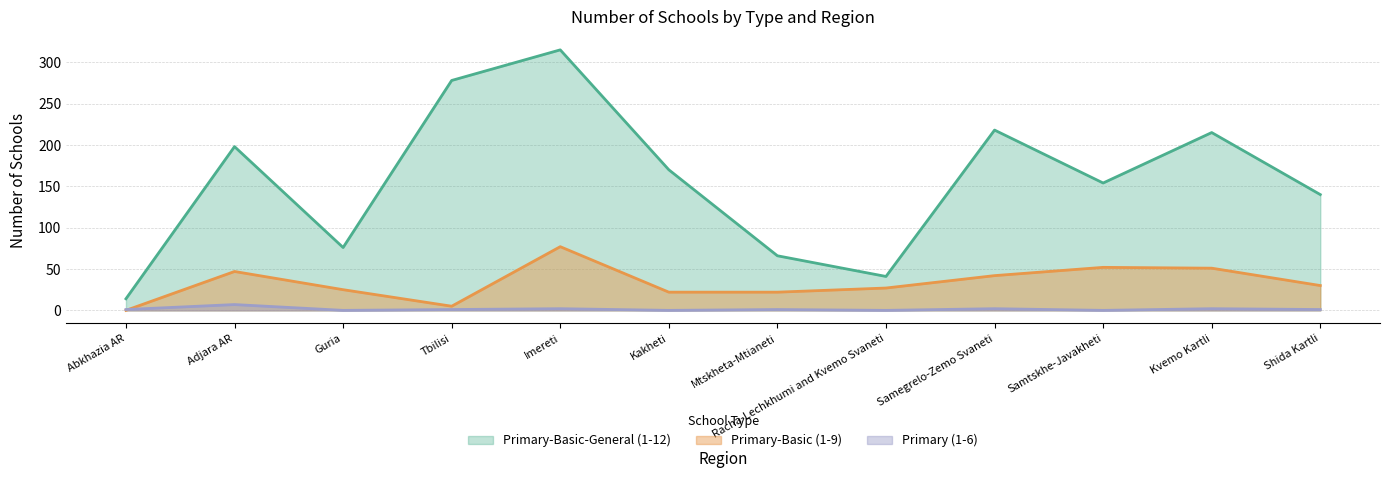

How many times do Primary-Basic (1-9) and Primary (1-6) cross each other?

1